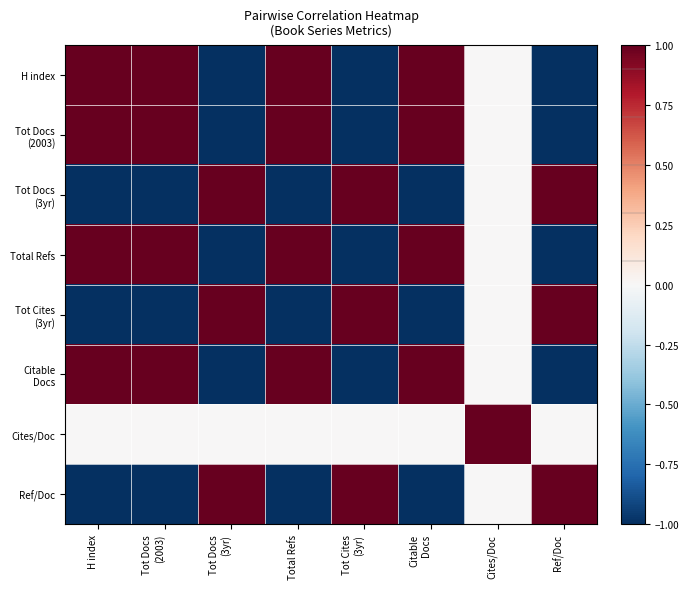

Which series has the largest range (max minus min)?

H index